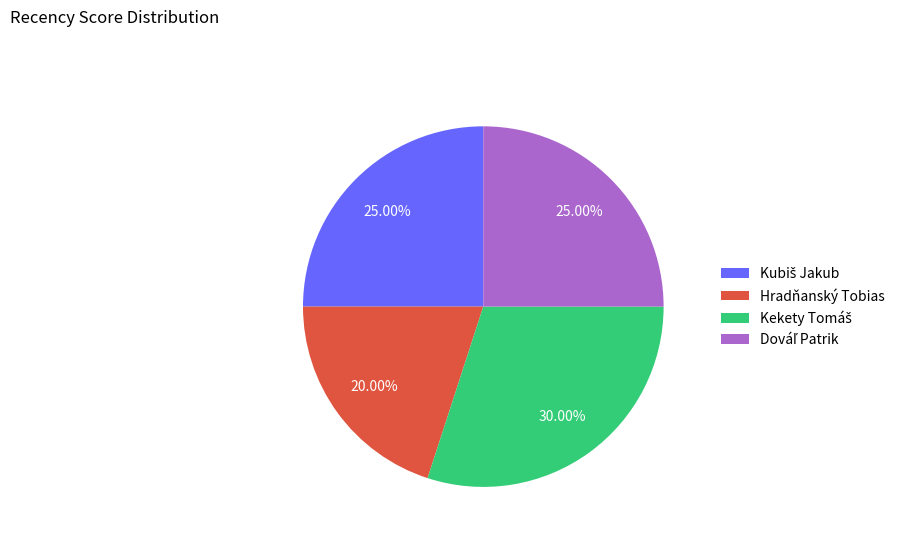

Count the number of slices in the pie.

4